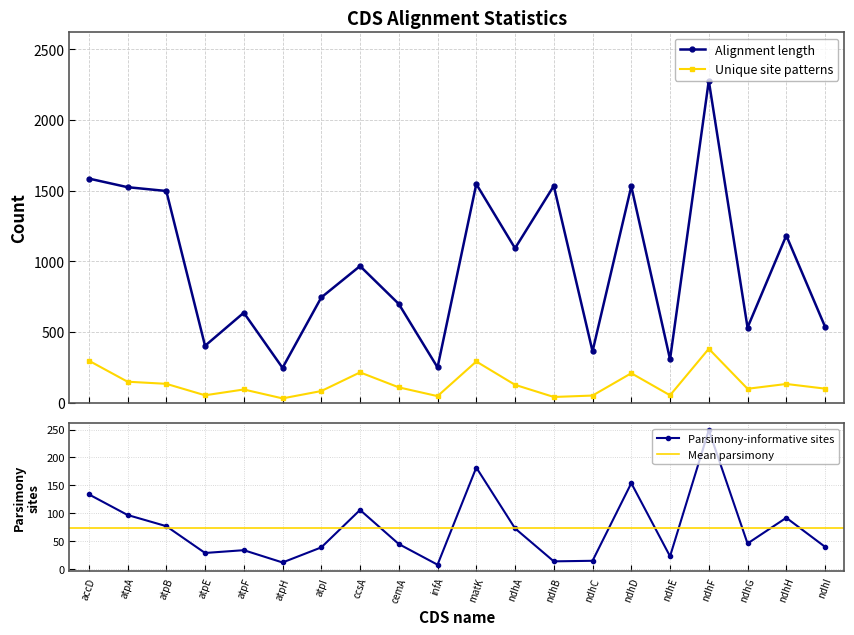

At which label does Number of unique site patterns first exceed 108?

accD